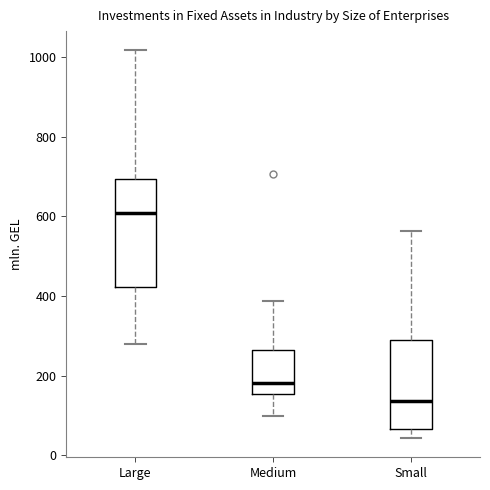

Which box's median line is the lowest?

Small